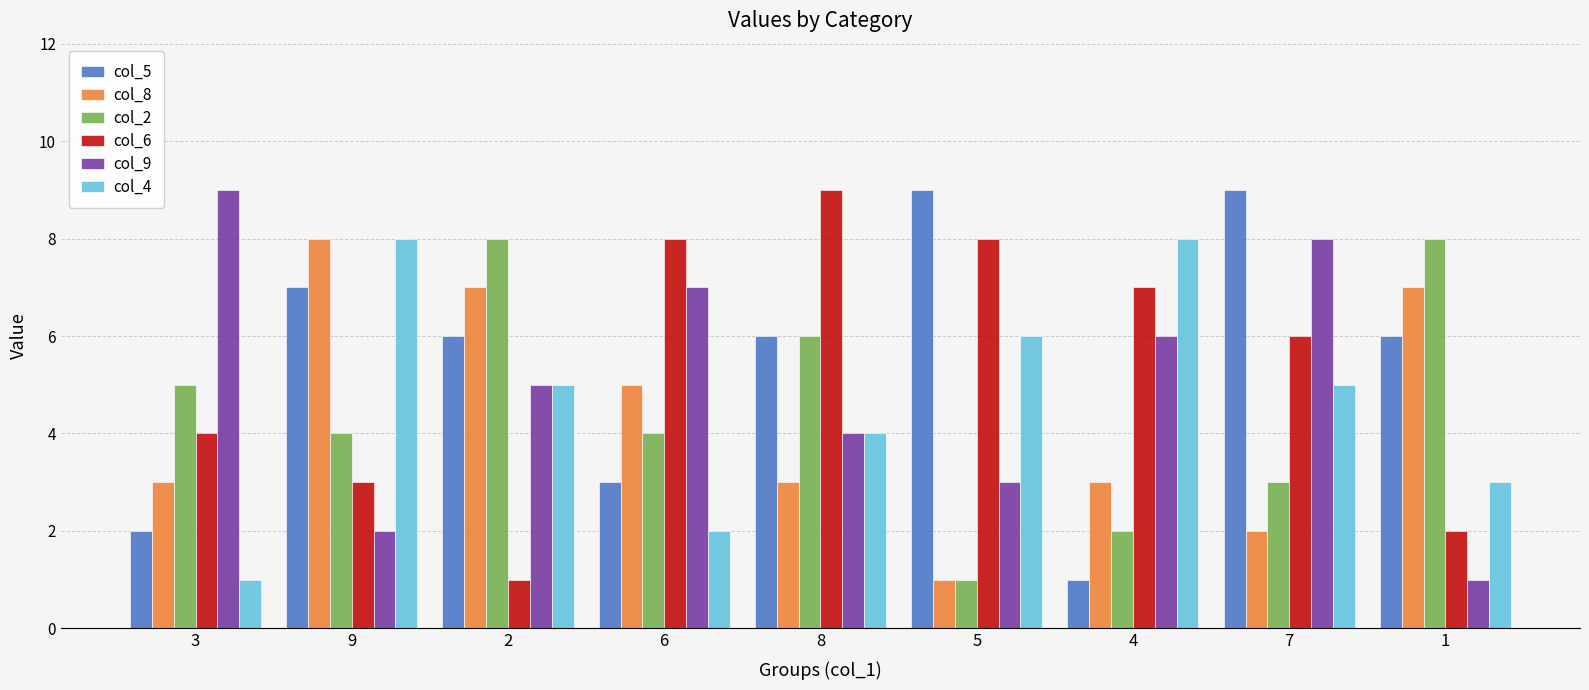

What is the label of the 2nd bar from the right?

7